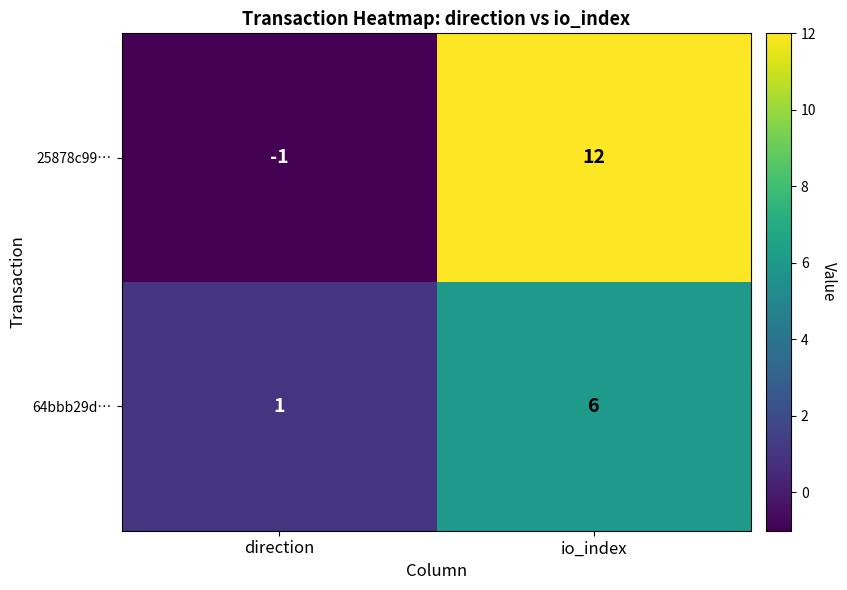

What is the greatest value displayed?

12